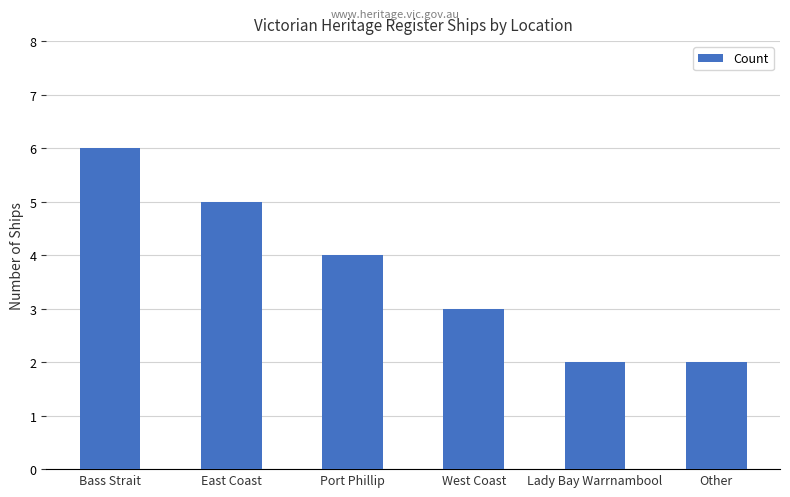

At which label is the value closest to 4?

Port Phillip